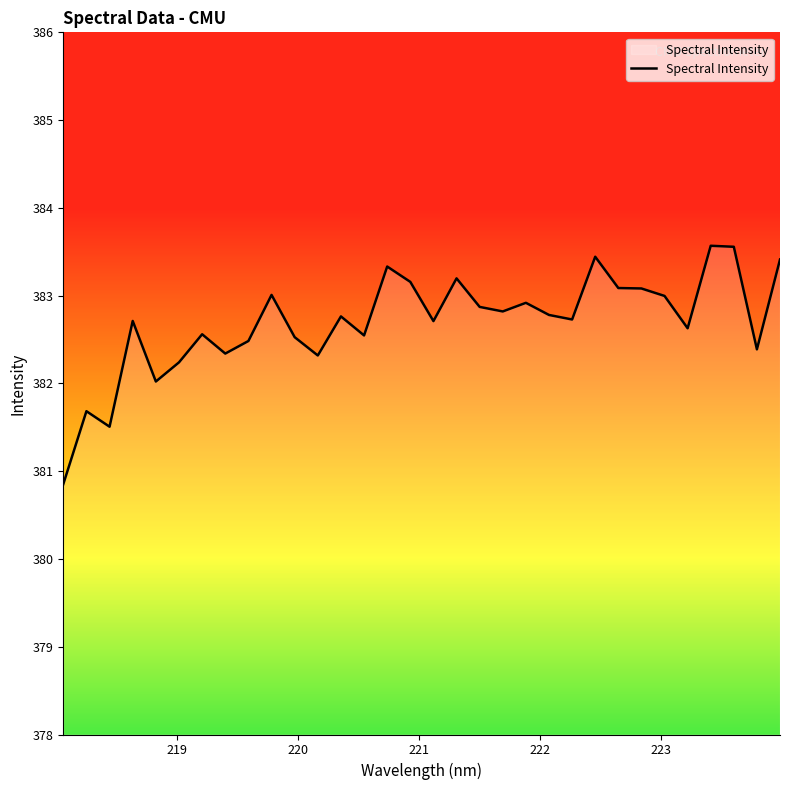

What is the difference between the maximum and minimum values?

2.7